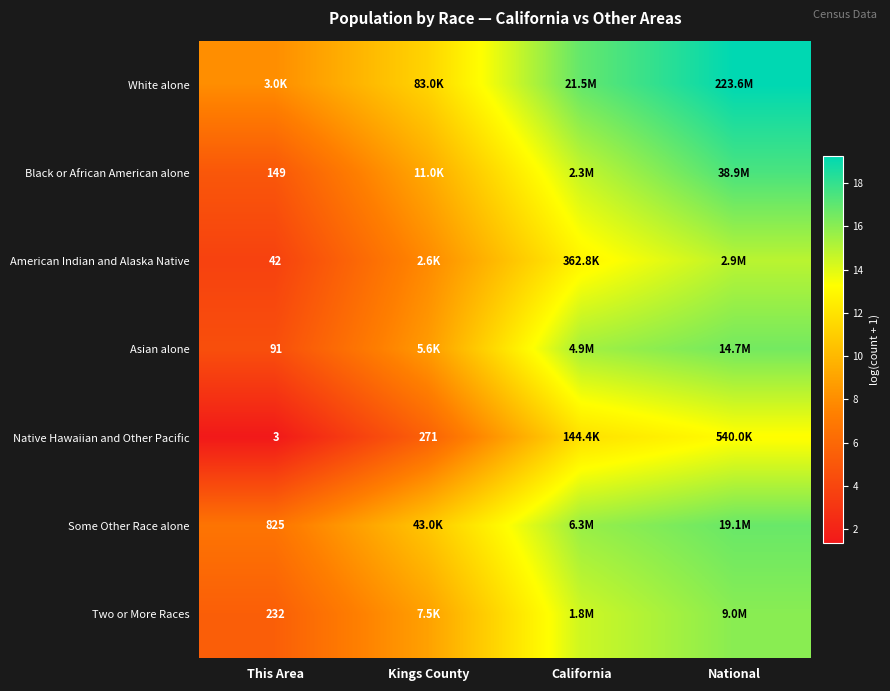

Rank the series at California from highest to lowest value.

White alone, Some Other Race alone, Asian alone, Black or African American alone, Two or More Races, American Indian and Alaska Native, Native Hawaiian and Other Pacific